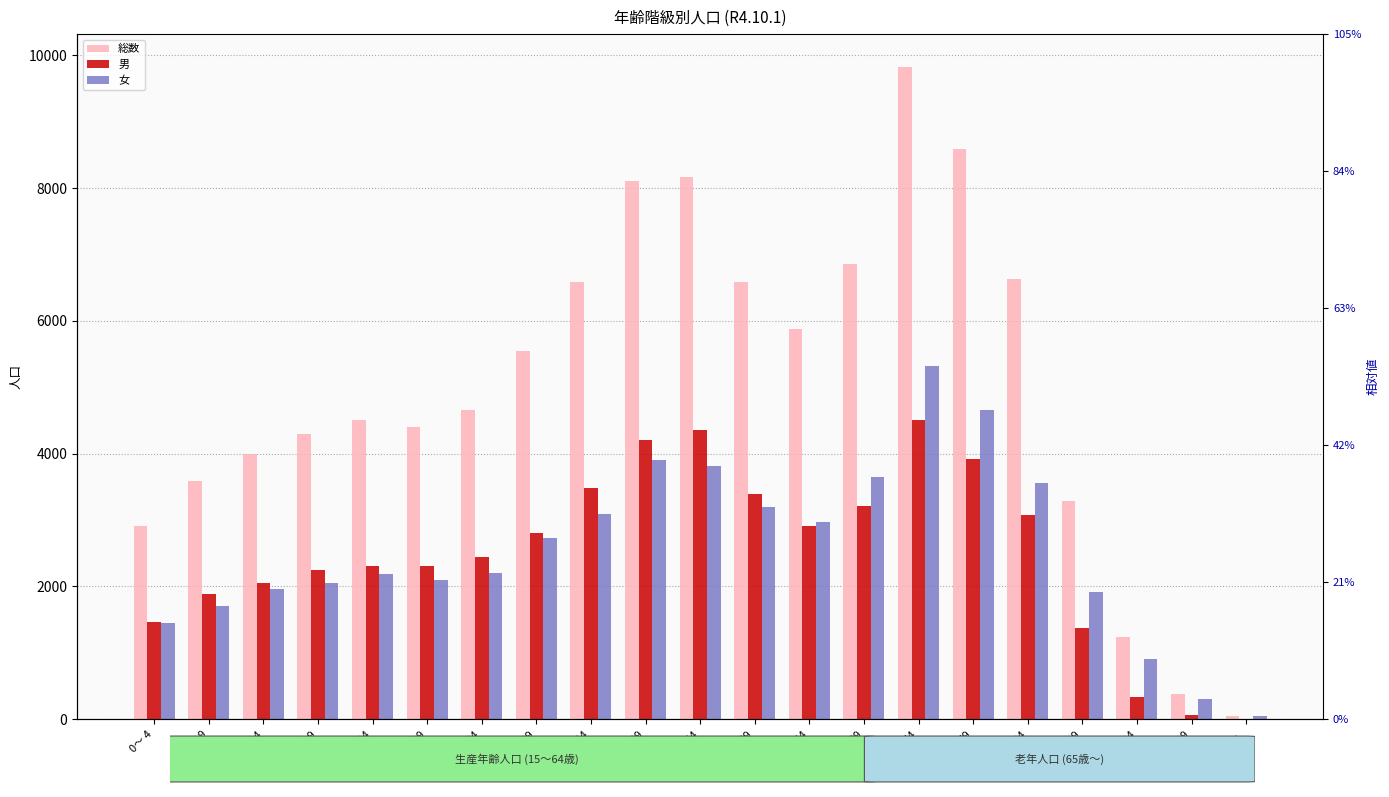

At how many categories does at least one series exceed 7366?

4